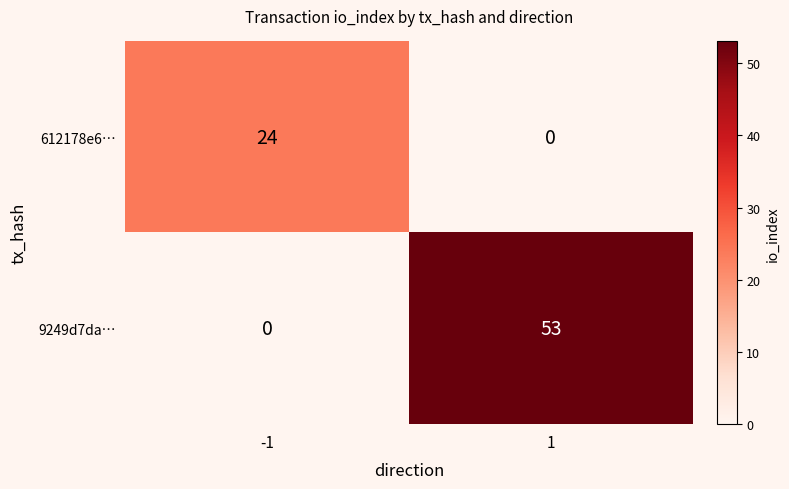

Which series has the widest spread of values?

9249d7da…